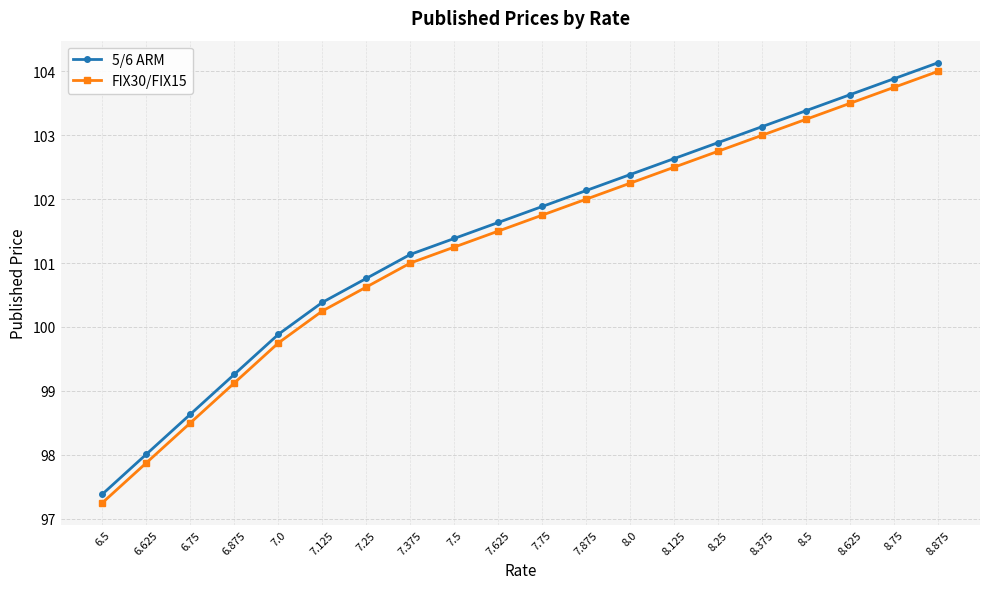

What is the maximum value shown in the chart?

104.1